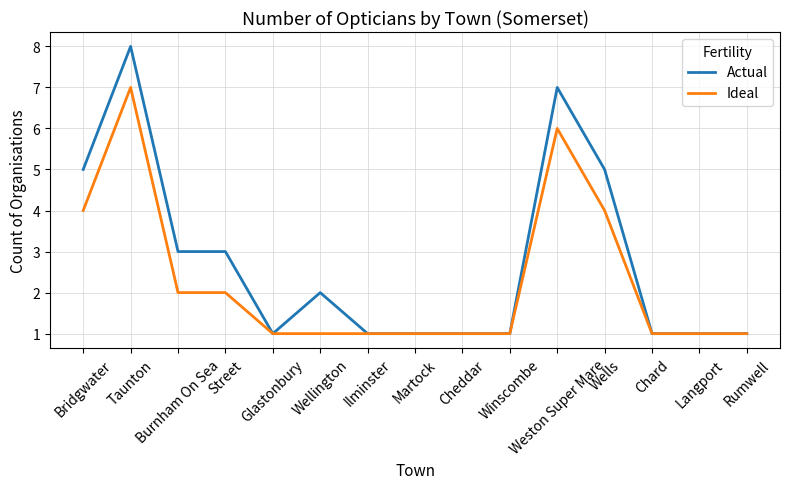

Reading left to right, list all the values displayed in this chart.

Actual: 5	8	3	3	1	2	1	1	1	1	7	5	1	1	1
Ideal: 4	7	2	2	1	1	1	1	1	1	6	4	1	1	1